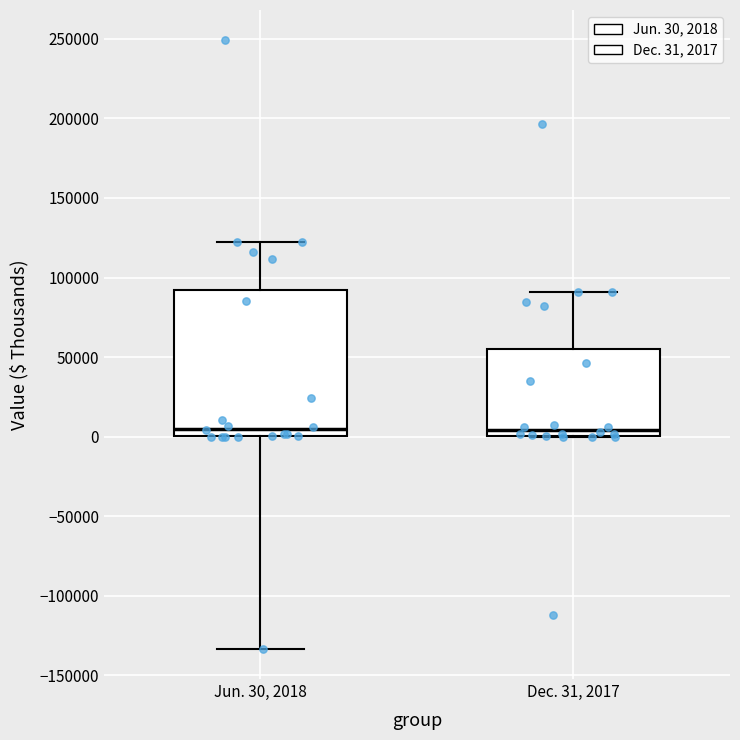

Where is the lower edge of the box for Dec. 31, 2017 on the y-axis? The values are not printed on the chart, so give them approximately, as read against the axis.

0